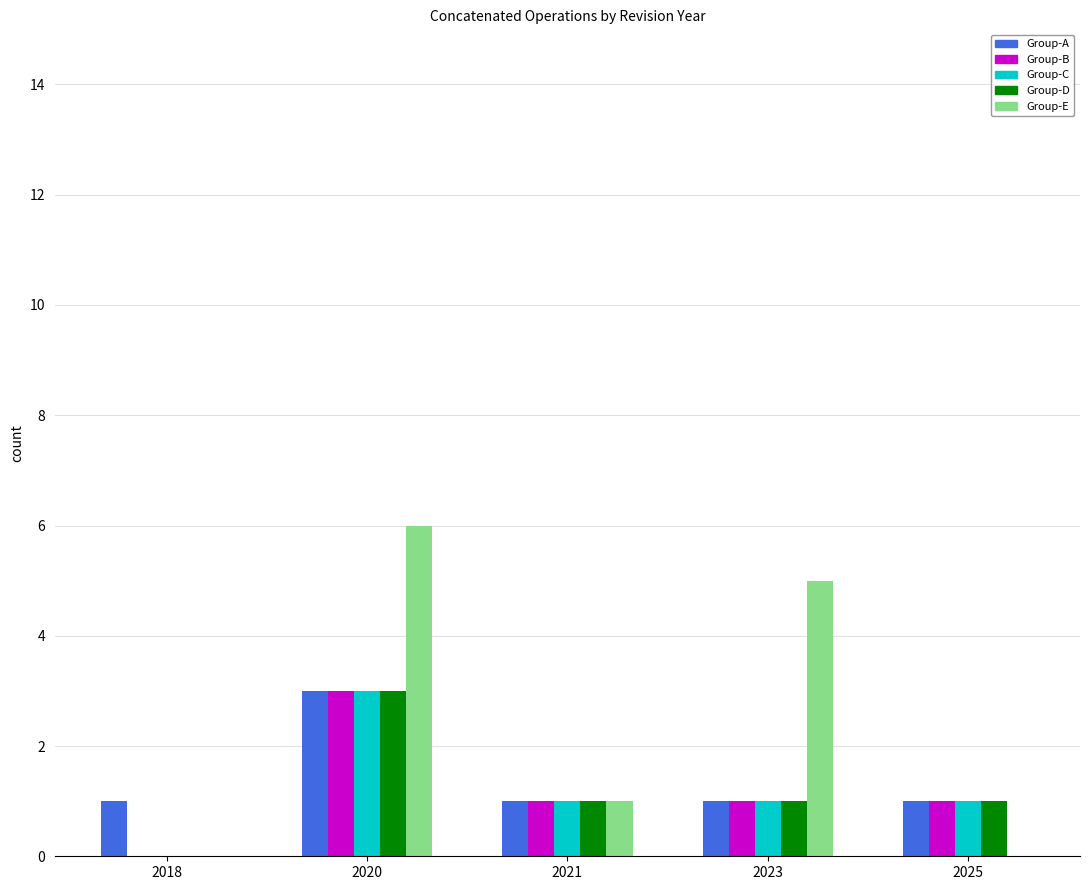

What is the sum of all Group-C values?

6